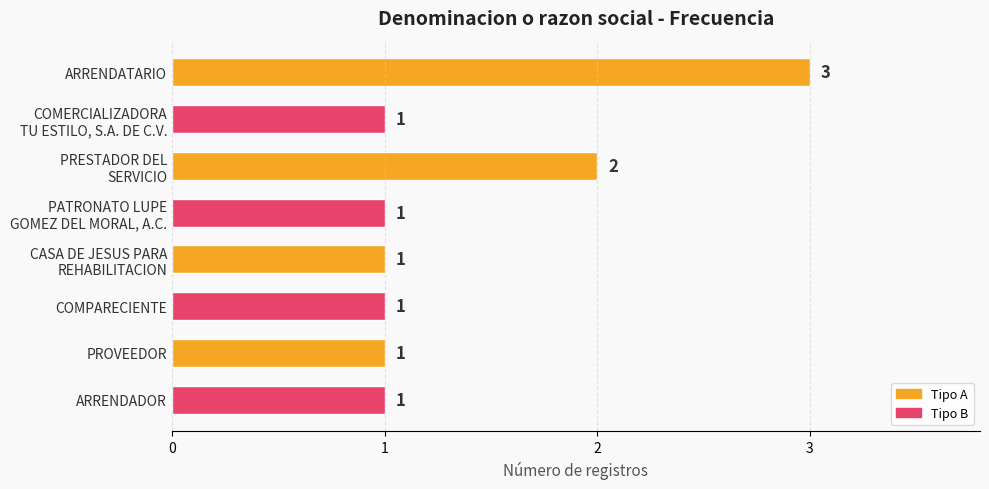

Count the values in the range 1 to 2.

7